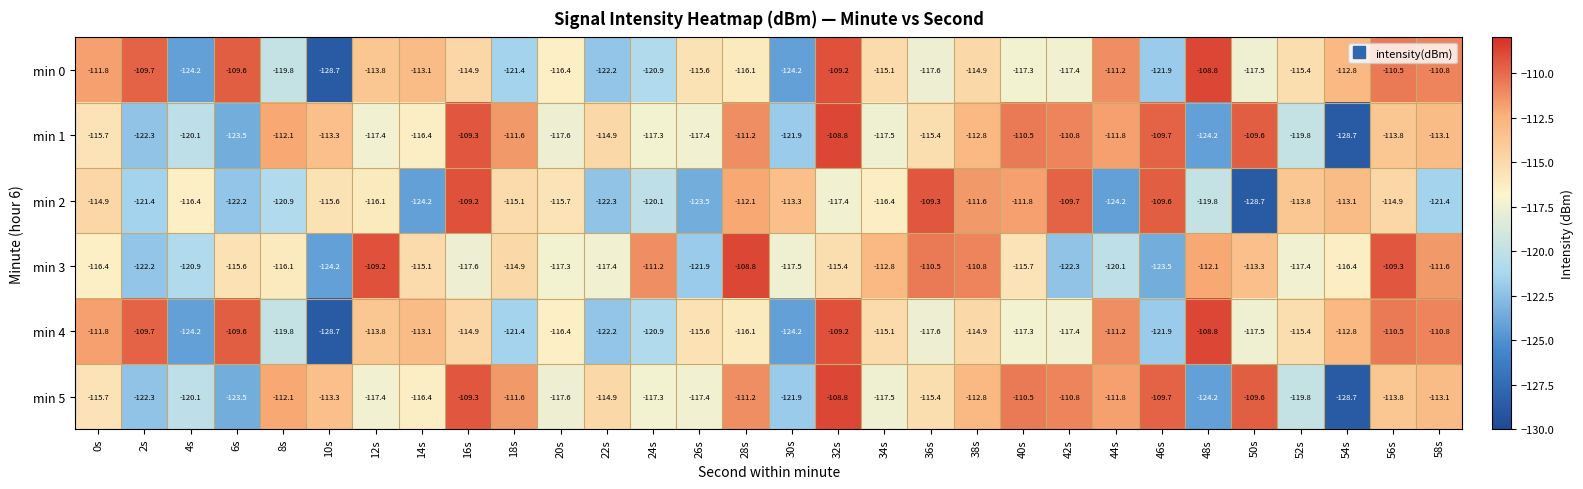

What is the minimum value for min 1?

-128.7